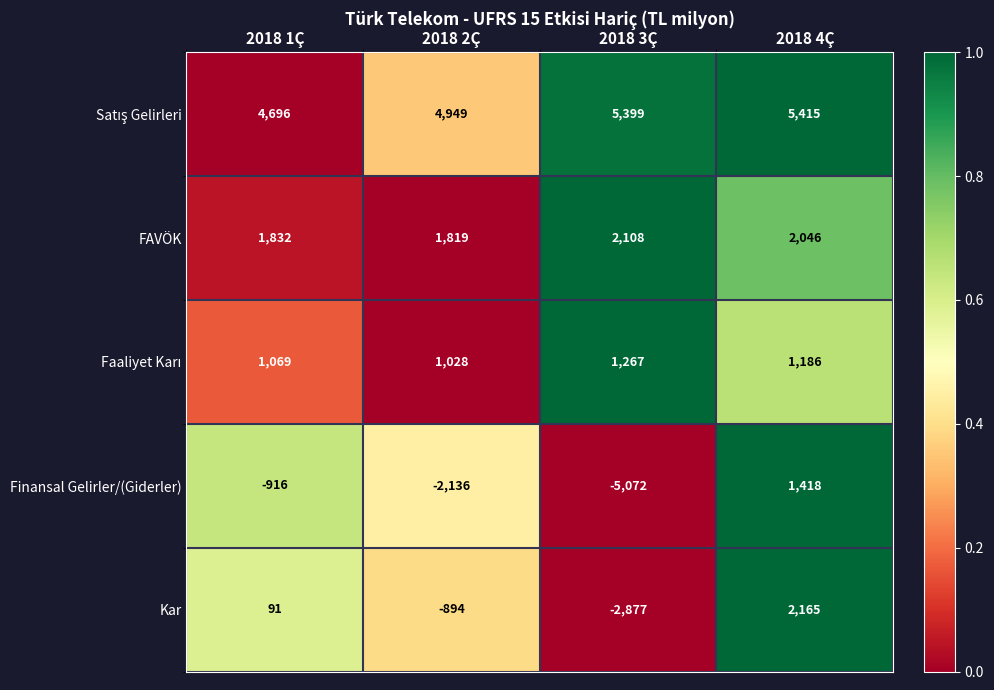

Which label corresponds to the smallest value in the chart?

2018 3Ç